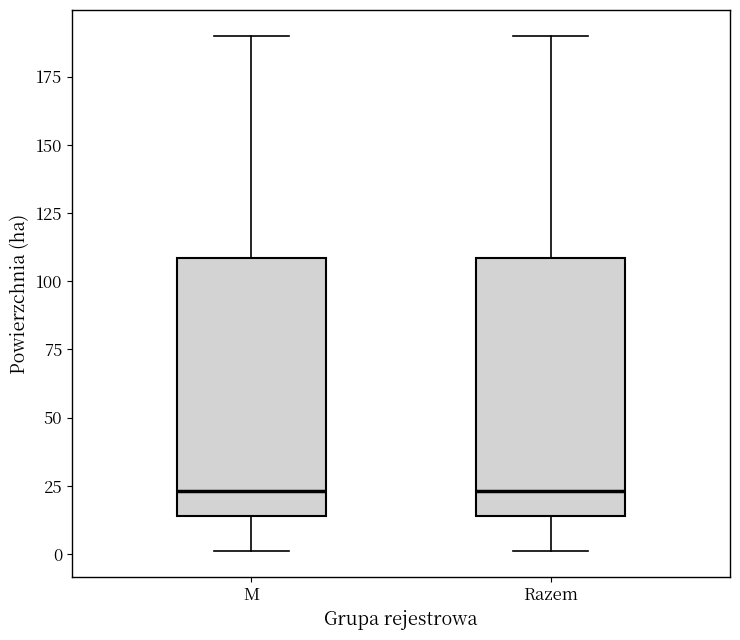

Reading left to right, read every box against the y-axis: the position of its median line, the range the box covers, and the ends of its whiskers. The values are not printed on the chart, so give them approximately, as read against the axis.

M: median 25, box 15 to 110, whiskers 0 to 190
Razem: median 25, box 15 to 110, whiskers 0 to 190